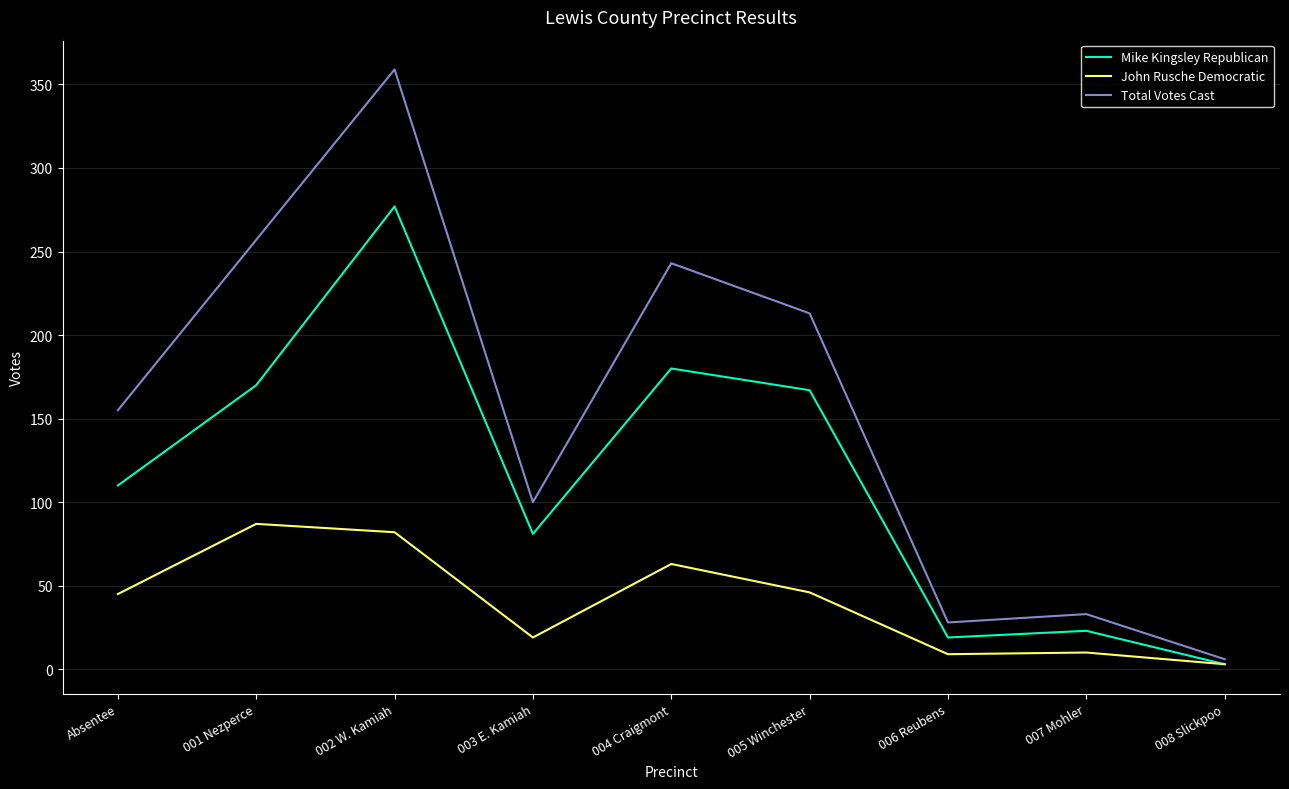

Rank the series by their average value, from lowest to highest.

John Rusche Democratic, Mike Kingsley Republican, Total Votes Cast